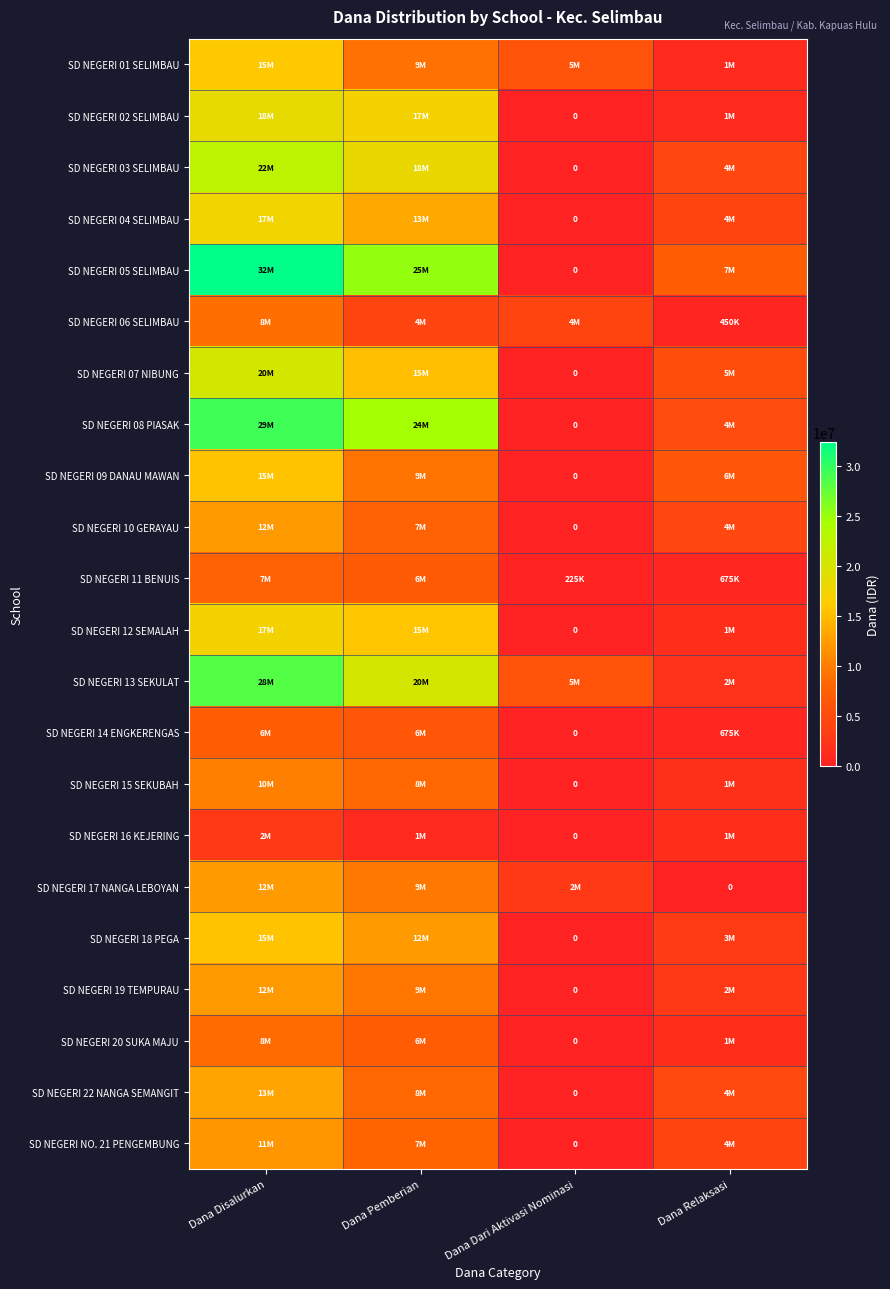

Is the value of SD NEGERI 08 PIASAK at Dana Pemberian greater than the value of SD NEGERI 22 NANGA SEMANGIT at Dana Disalurkan?

Yes